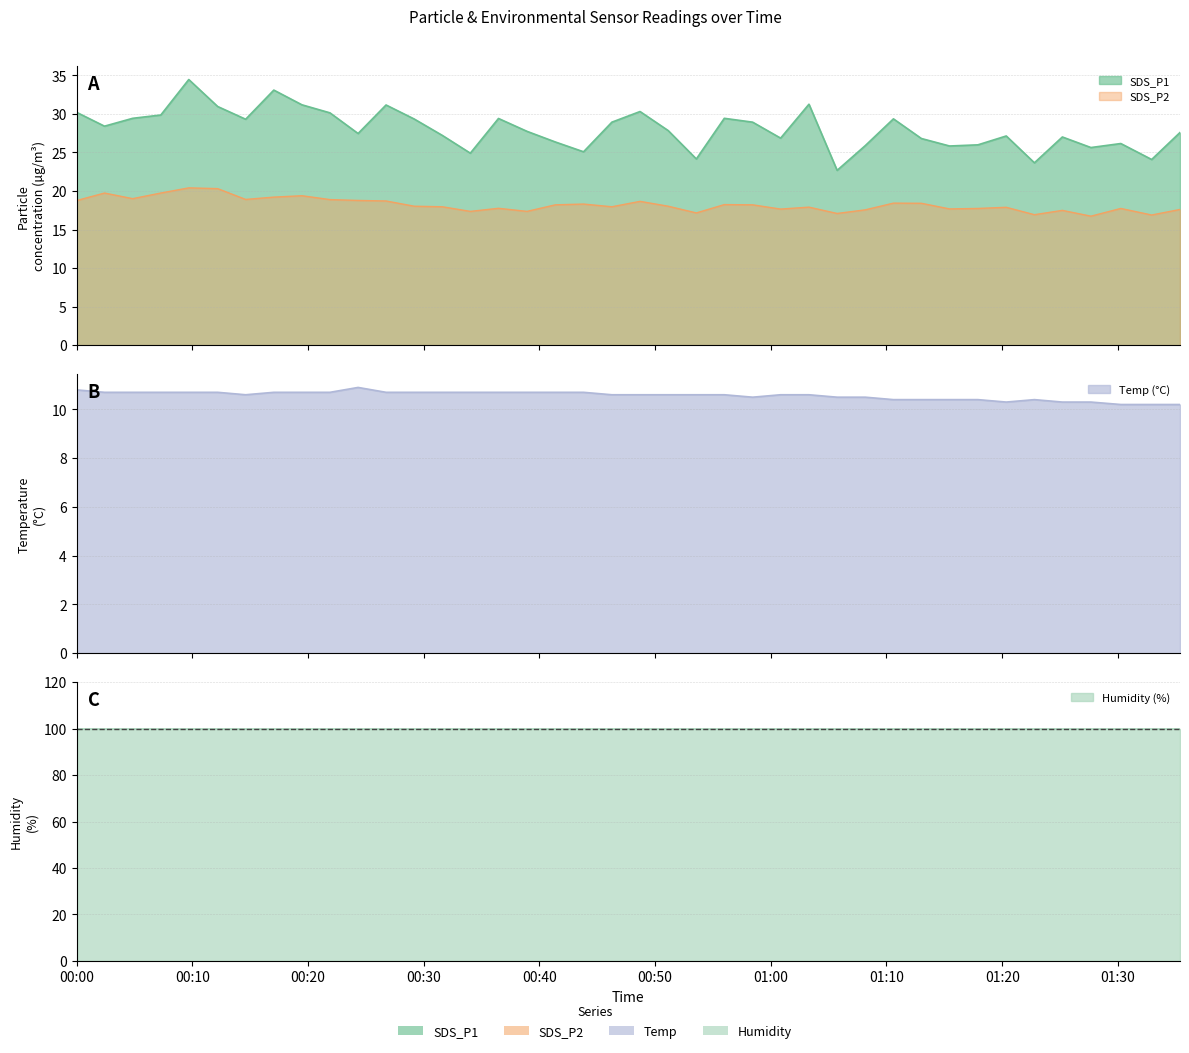

True or false: SDS_P2 and SDS_P1 cross at least once.

False